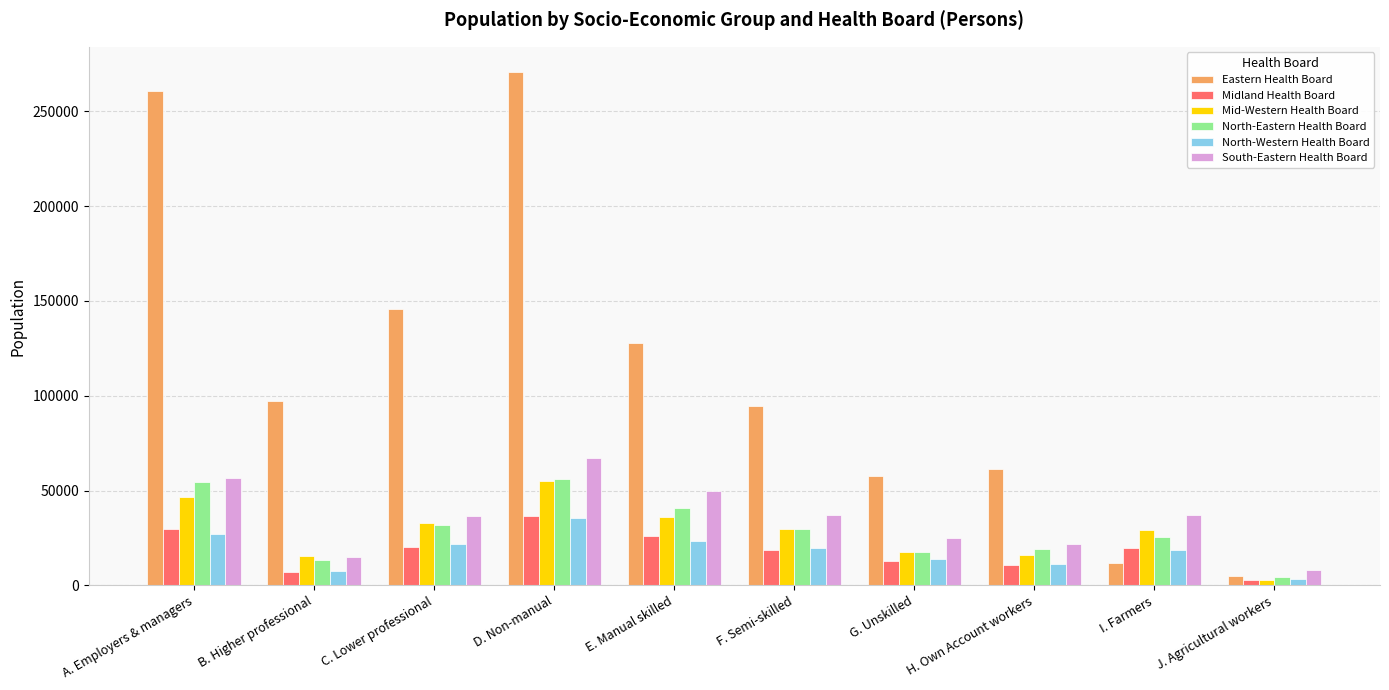

At how many categories does at least one series exceed 207530?

2